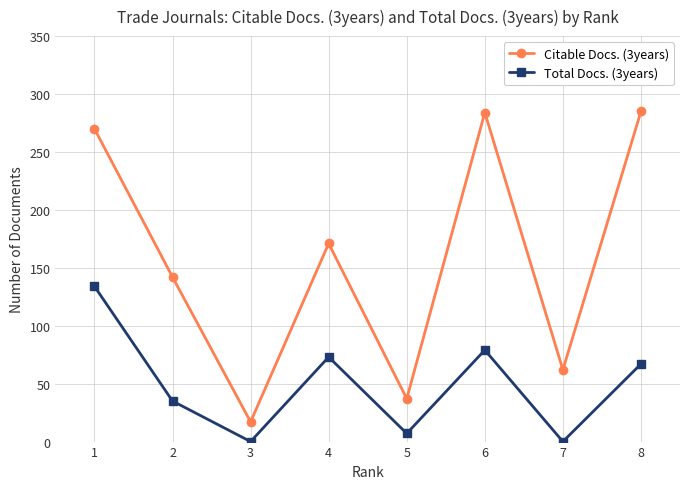

Which series has the largest total across all categories?

Citable Docs. (3years)